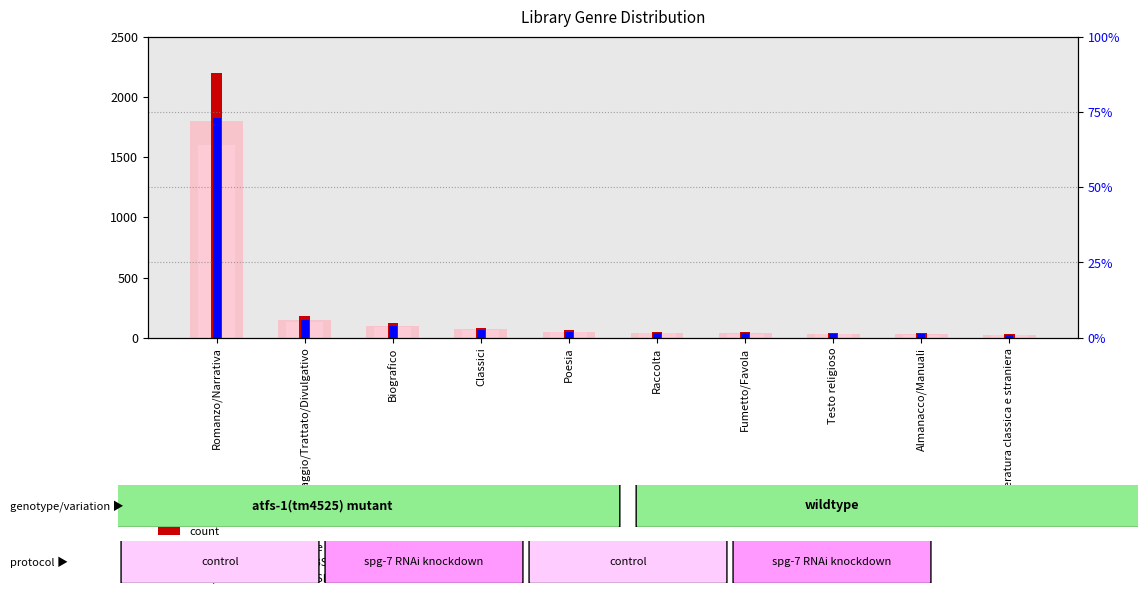

Rank the series at Raccolta from highest to lowest value.

count, value, Detection Call = ABSENT, rank, Detection Call = ABSENT, percentile rank within the sample